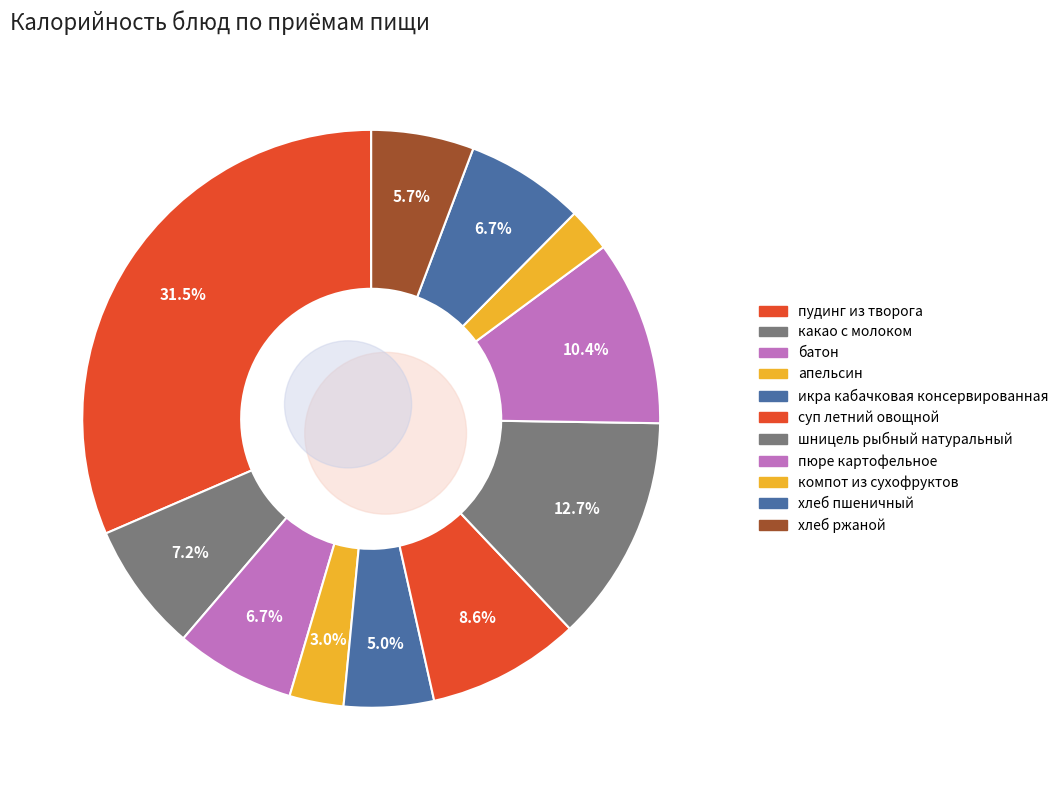

Does any single category account for the majority?

No